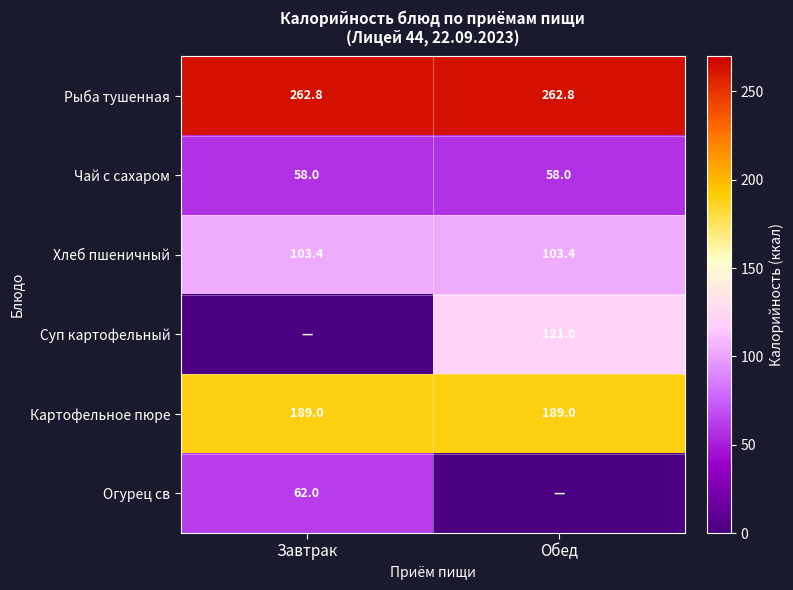

At which category is the sum across all series the highest?

Обед